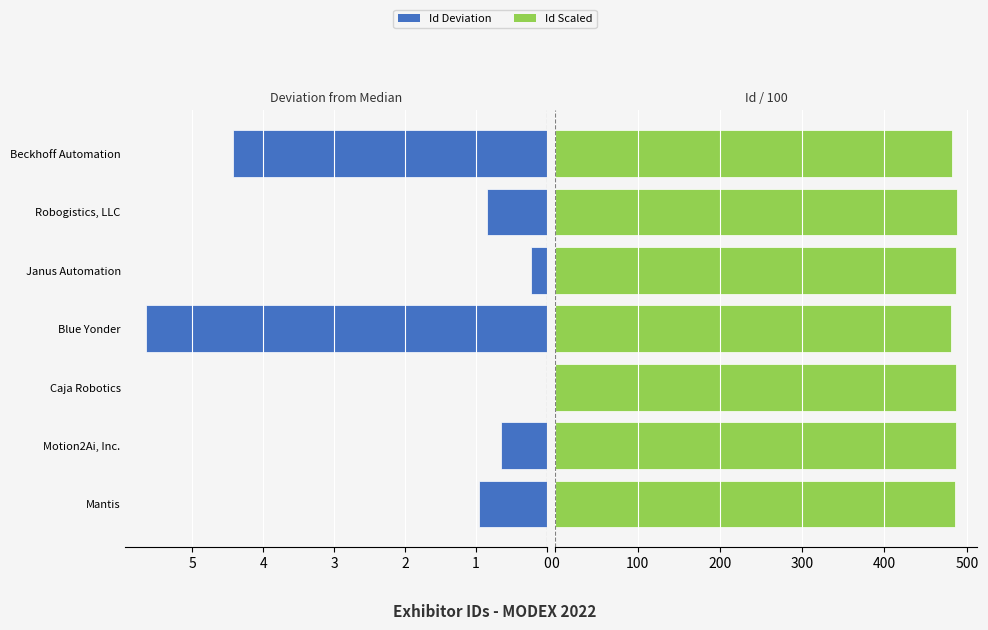

Reading right to left, list all the values displayed in this chart.

Id (deviation): 4.4	0.8	0.2	5.7	0.0	0.6	1.0
Id (scaled): 482.4	487.7	487.1	481.2	486.9	487.5	485.9